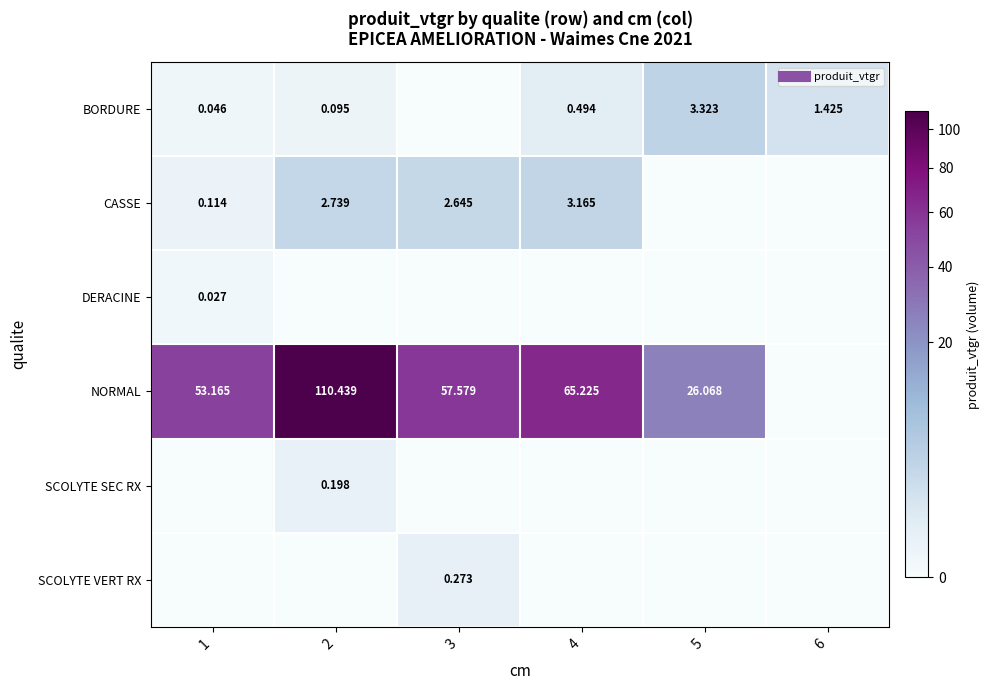

Count the number of categories in the chart.

6